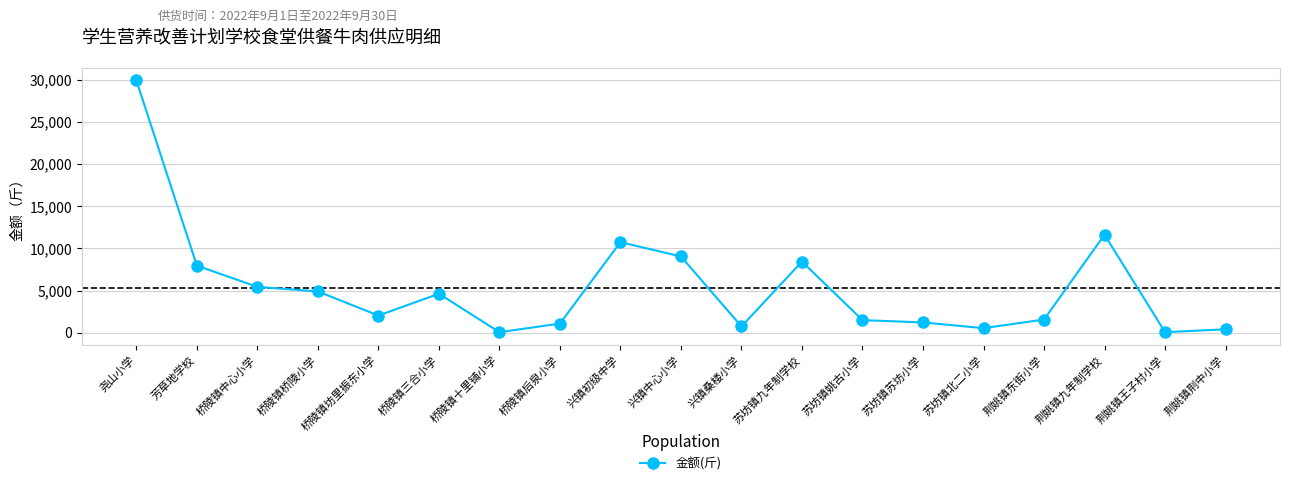

Does the chart display data point markers on the line(s)?

Yes